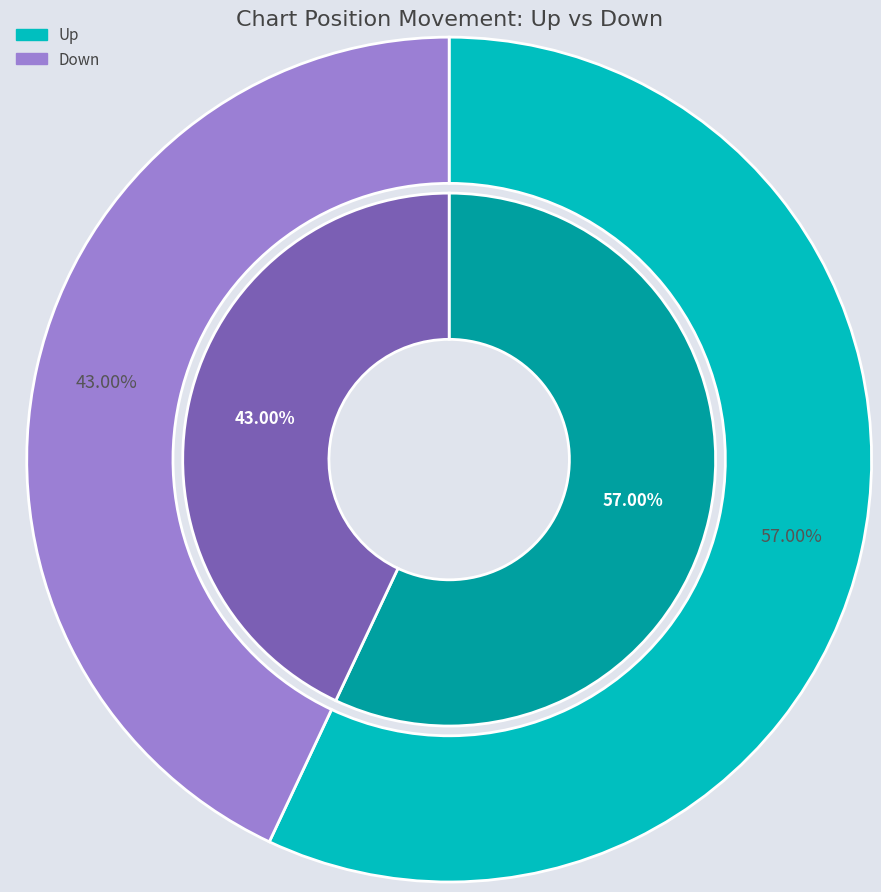

What is the total percentage of down and up?

100.0%